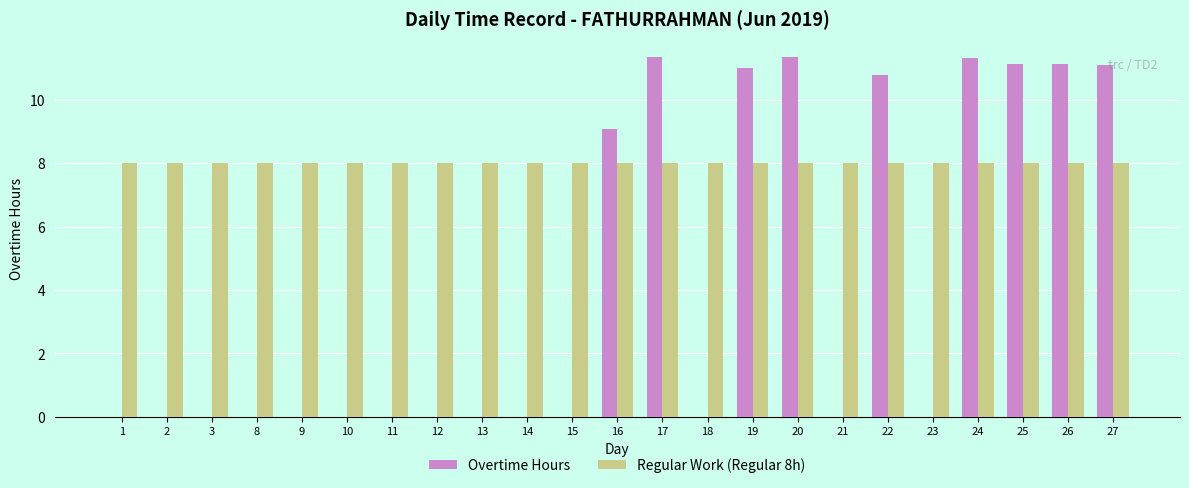

What is the sum of all Overtime Hours values?

98.2